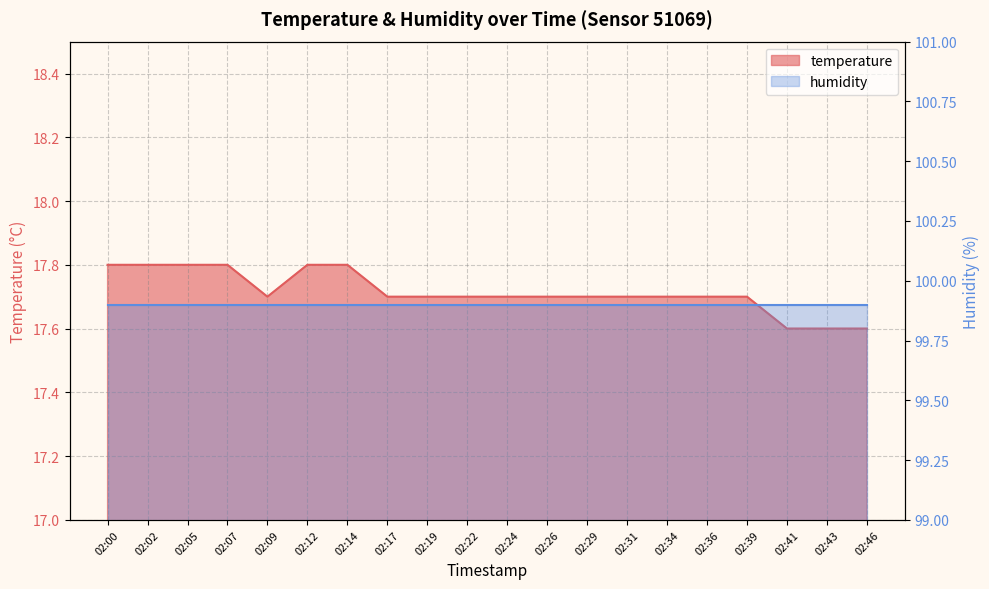

Reading left to right, transcribe all the data shown in this chart.

02:00=17.8	02:02=17.8	02:05=17.8	02:07=17.8	02:09=17.7	02:12=17.8	02:14=17.8	02:17=17.7	02:19=17.7	02:22=17.7	02:24=17.7	02:26=17.7	02:29=17.7	02:31=17.7	02:34=17.7	02:36=17.7	02:39=17.7	02:41=17.6	02:43=17.6	02:46=17.6